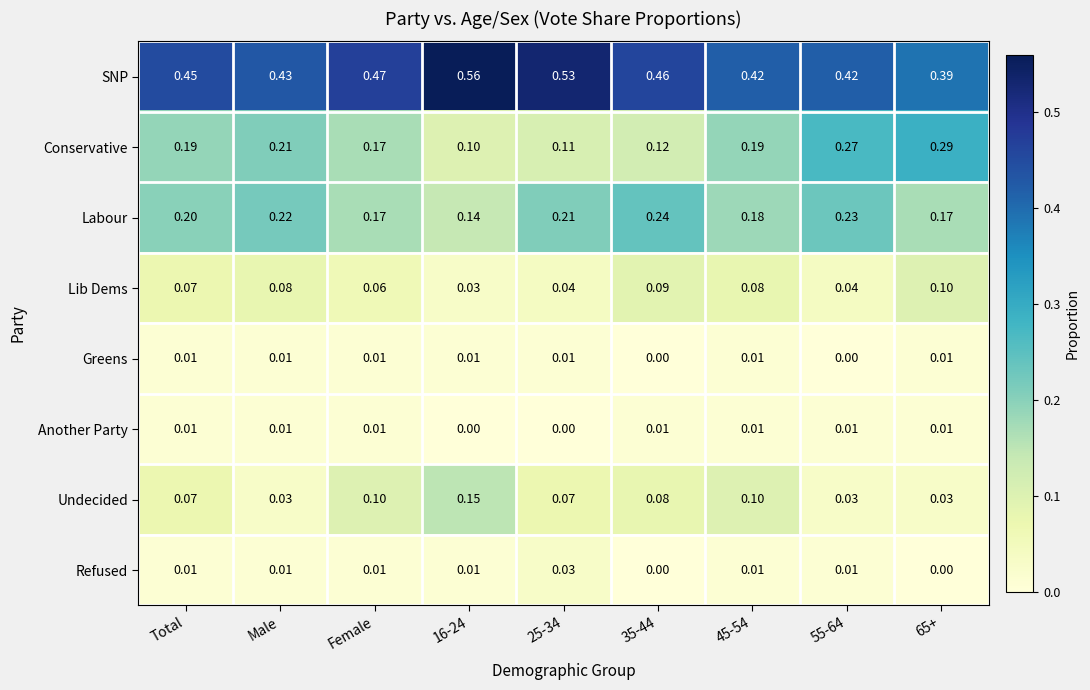

At which category does the chart reach its peak across all series?

16-24